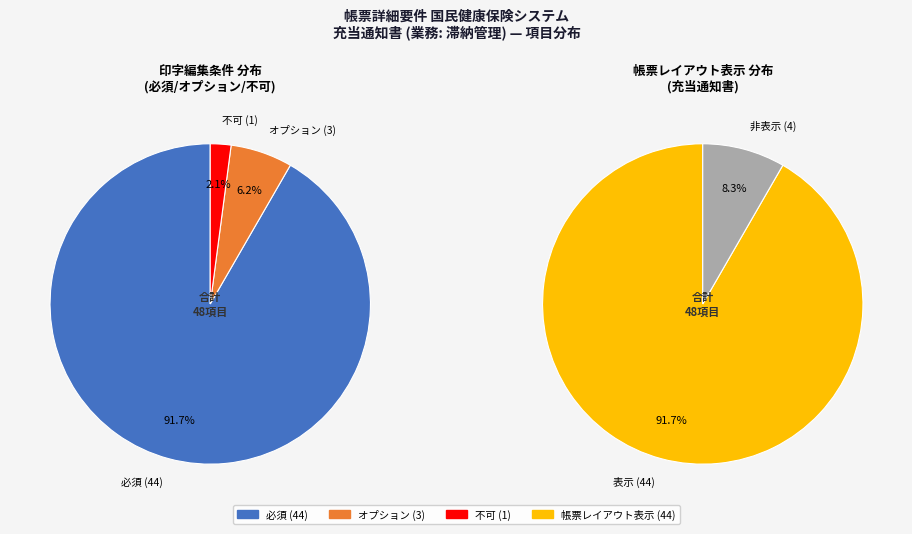

Rank the categories by value from lowest to highest.

不可, オプション, 必須, 帳票レイアウト表示